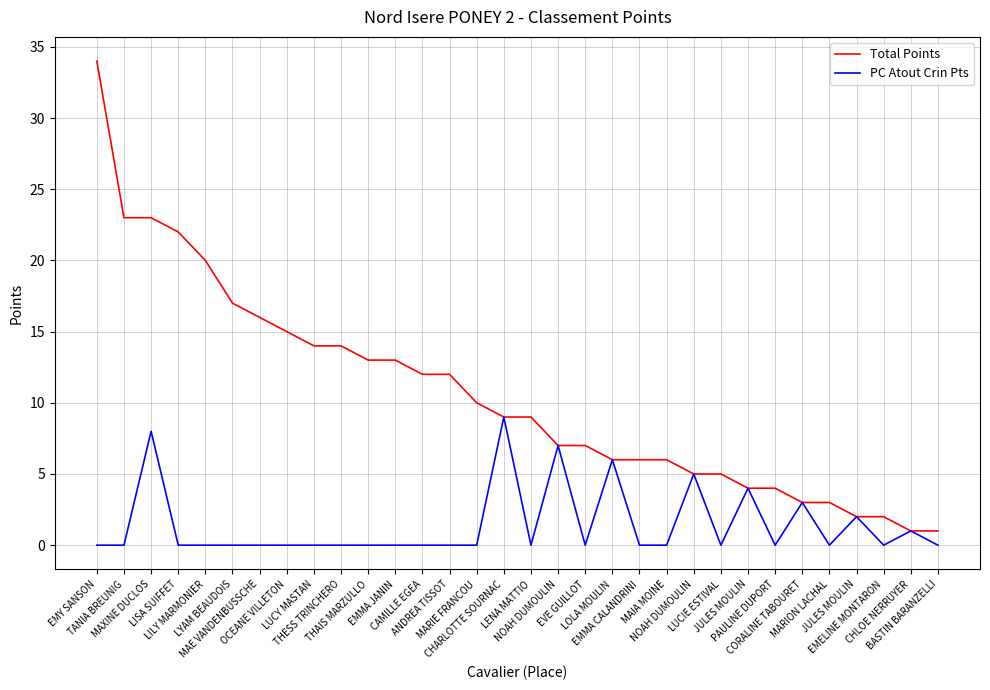

Does the chart display data point markers on the line(s)?

No